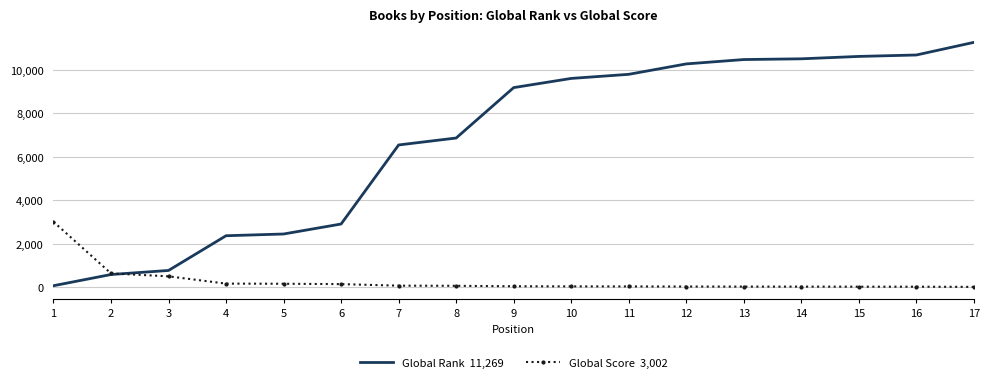

What is the greatest value displayed?

11269